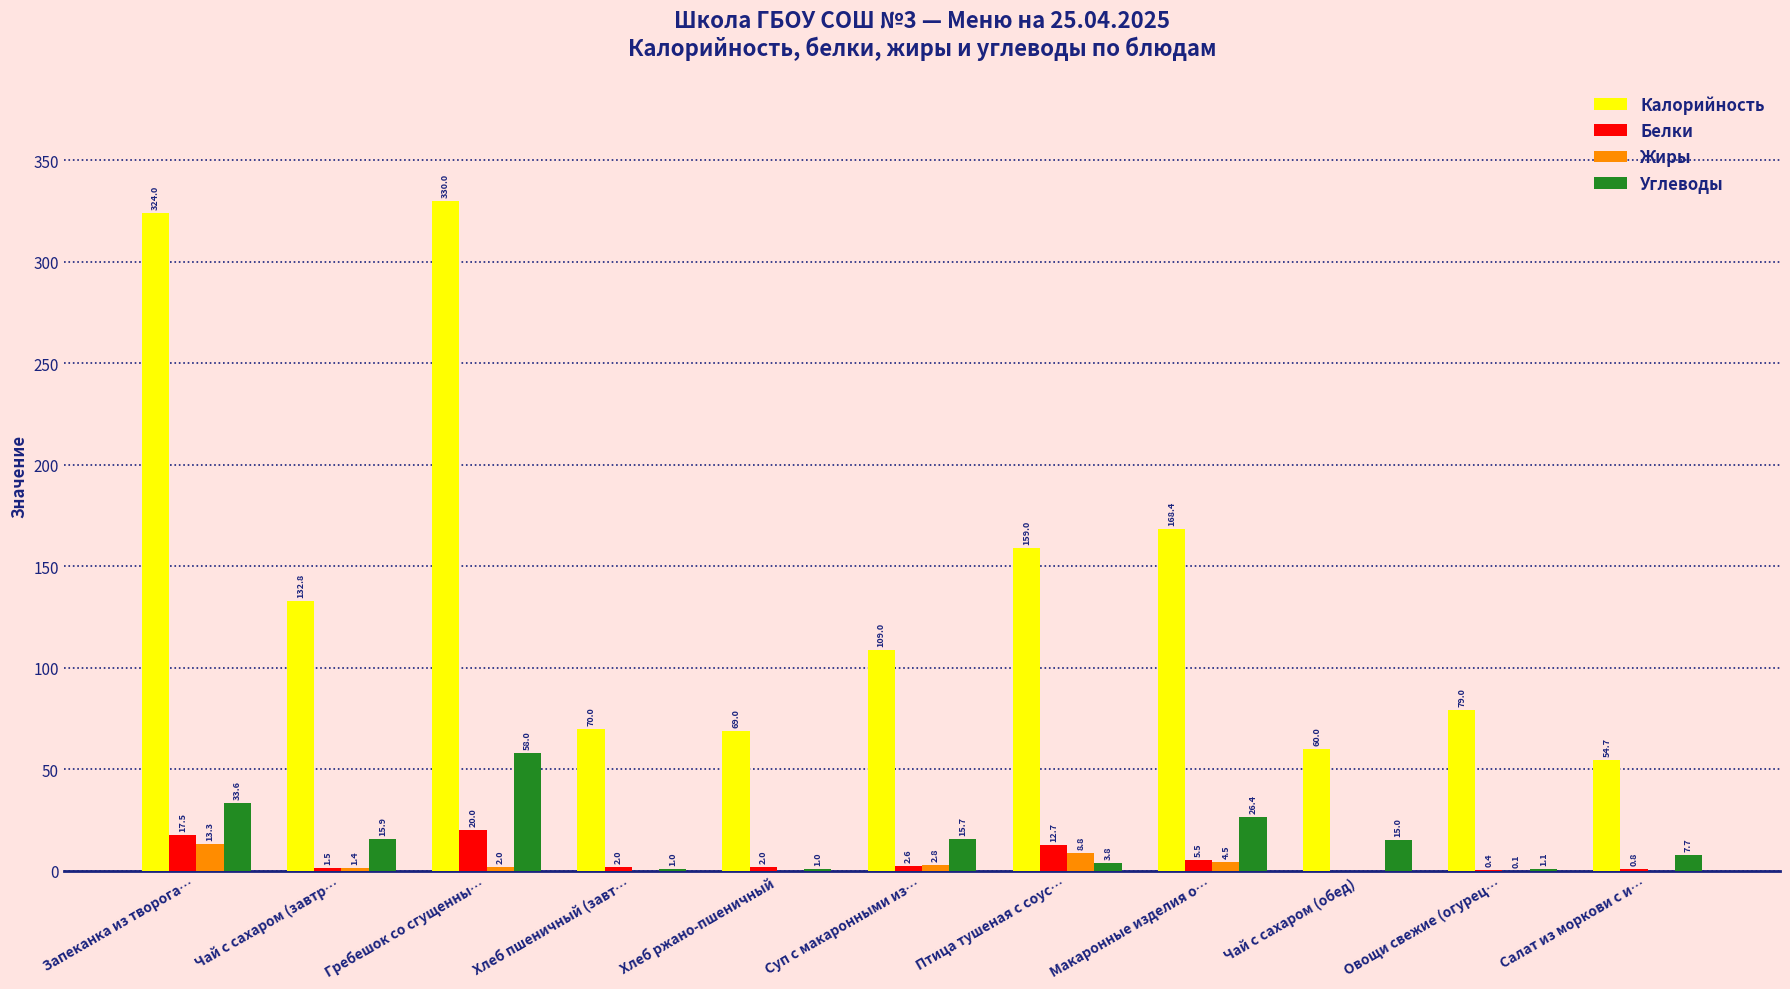

True or false: Белки has a value of 0.8 at Салат из моркови с и….

True